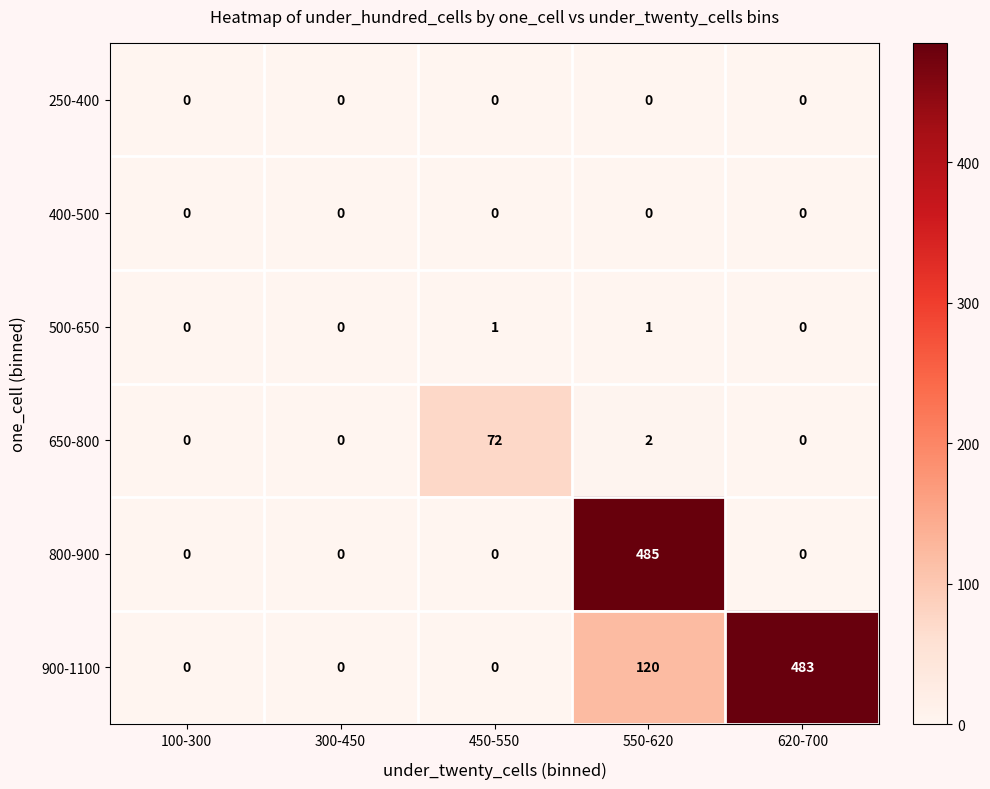

What is the sum of all 650-800 values?

74